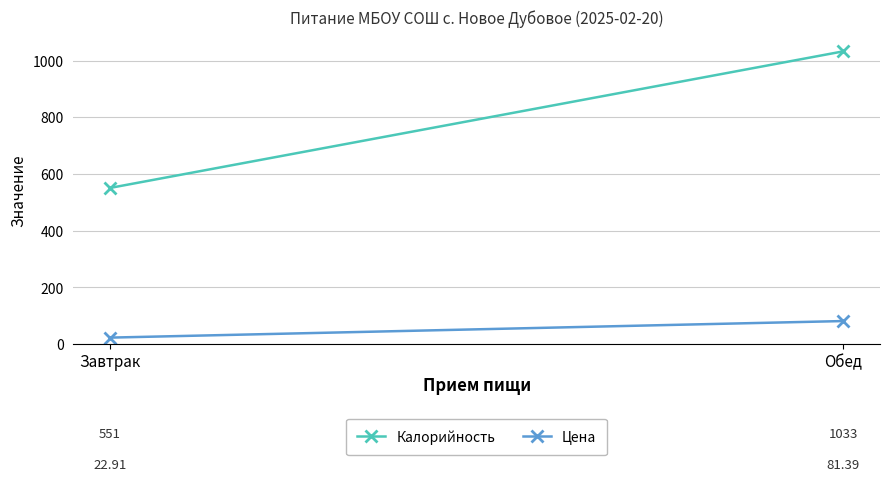

What is the difference between the maximum and minimum values in the Калорийность series?

482.0